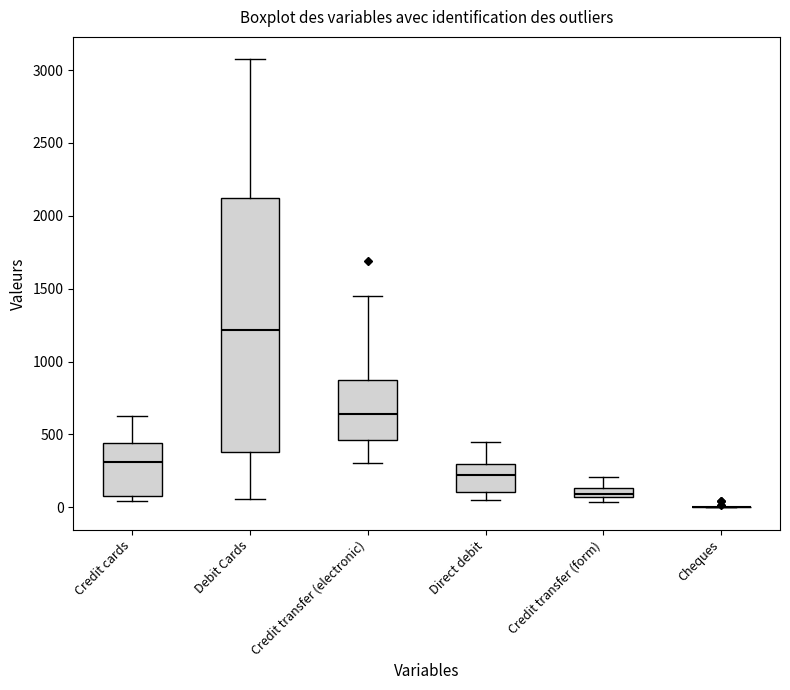

Comparing the boxes themselves (not the whiskers), which one is the tallest?

Debit Cards